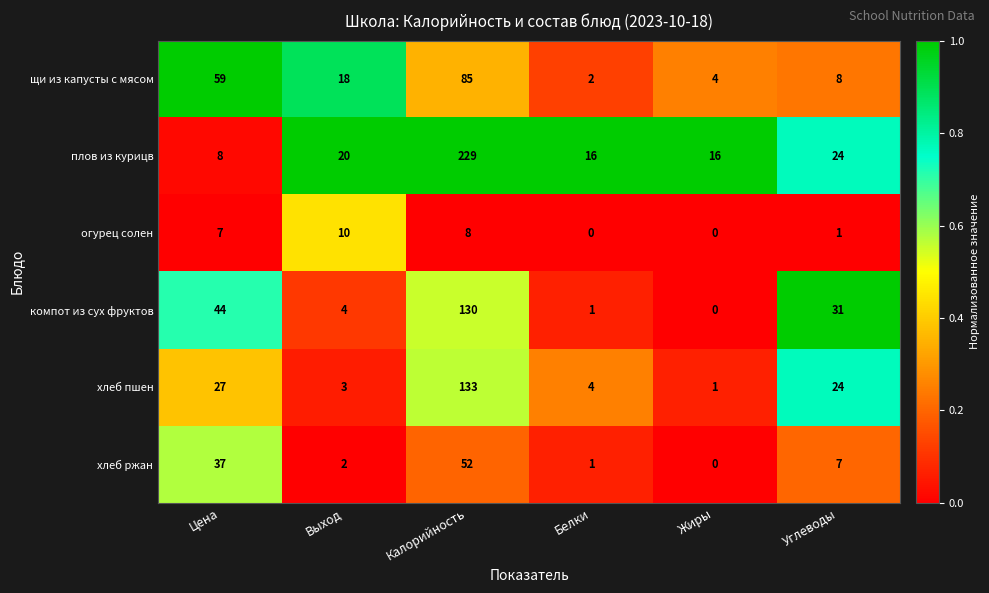

At which category is the sum across all series the highest?

Калорийность